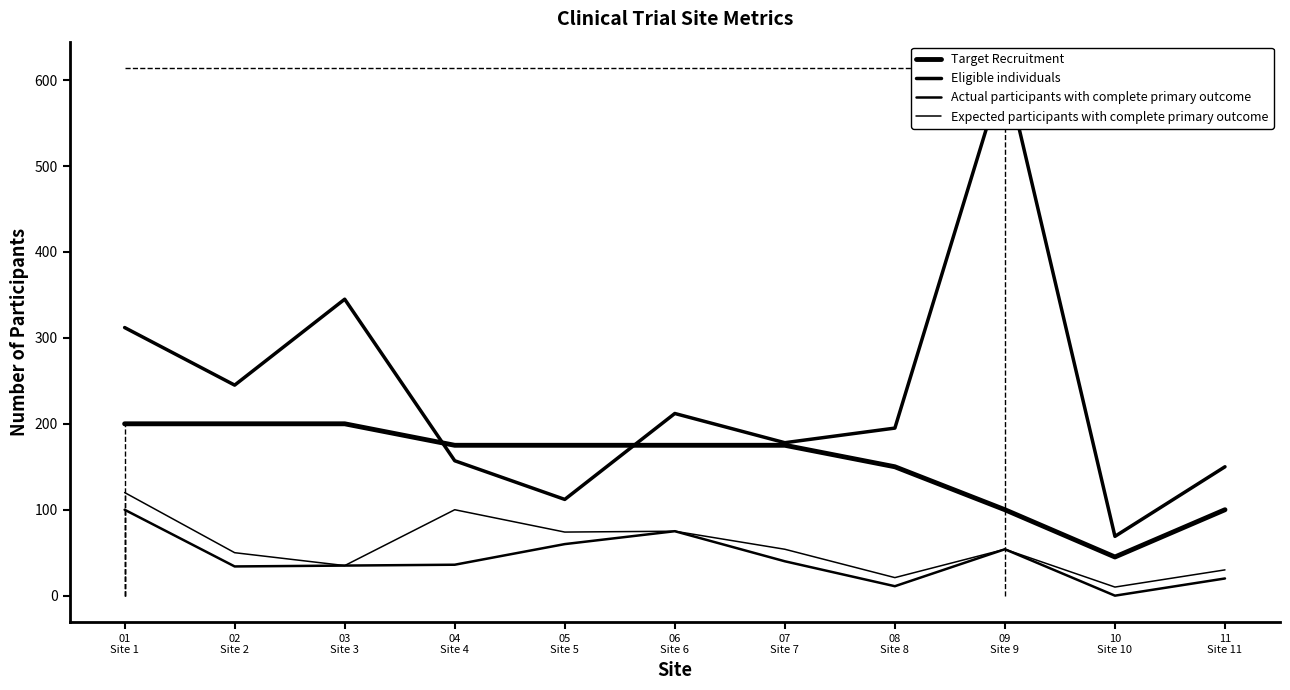

What are all the series names shown in the legend?

Target Recruitment, Eligible individuals, Actual participants with complete primary outcome, Expected participants with complete primary outcome